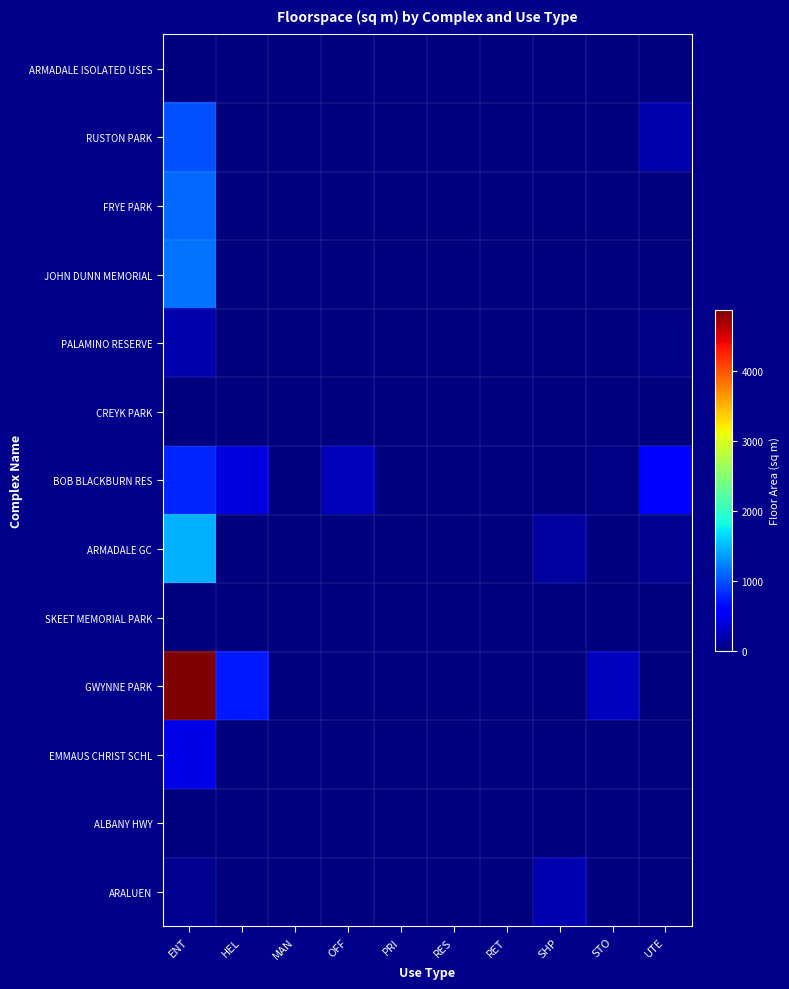

At which category is the sum across all series the highest?

ENT